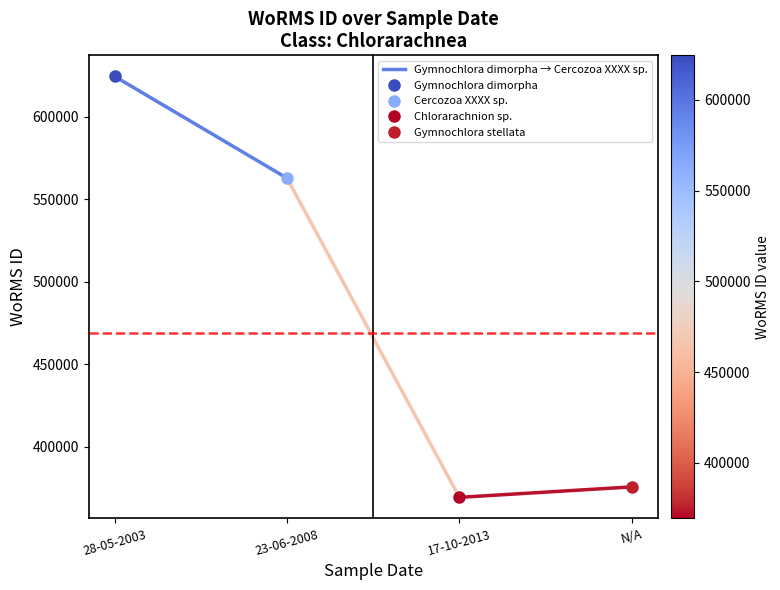

At which category does the chart reach its minimum across all series?

23-06-2008